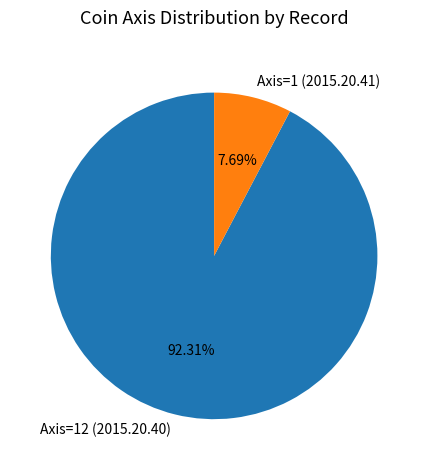

The Axis=12 (2015.20.40) slice represents 87% of the pie. True or false?

False